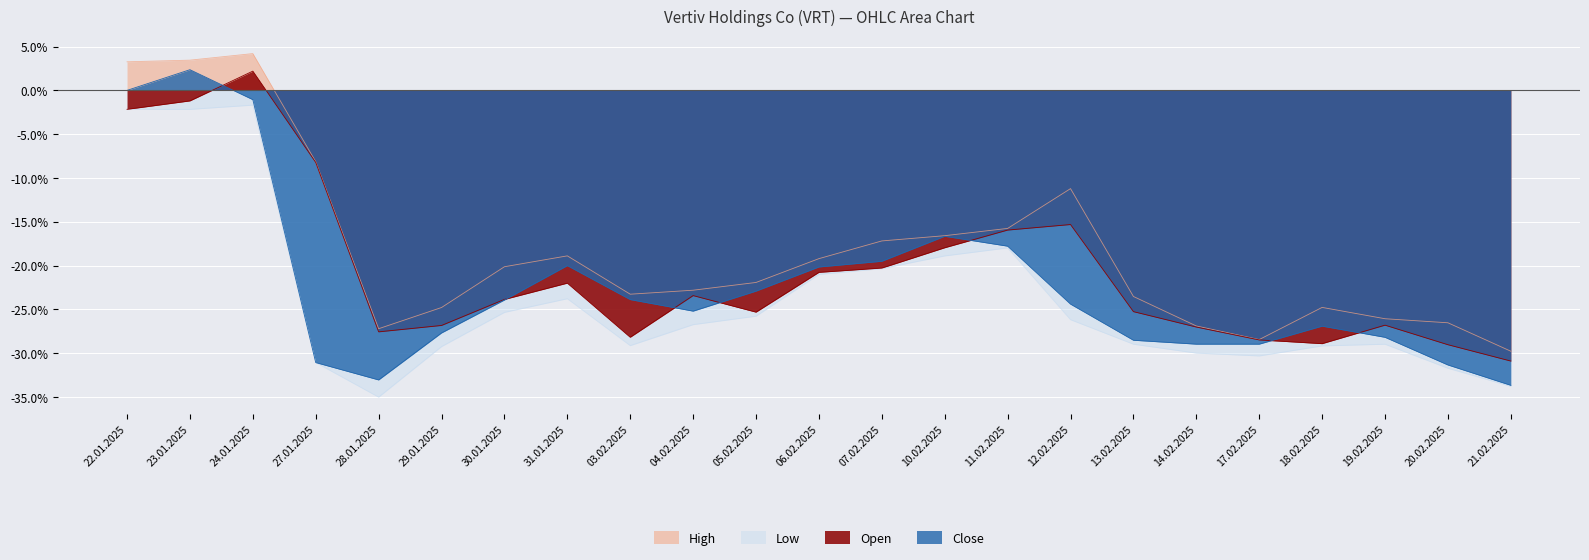

At which category does the chart reach its peak across all series?

24.01.2025